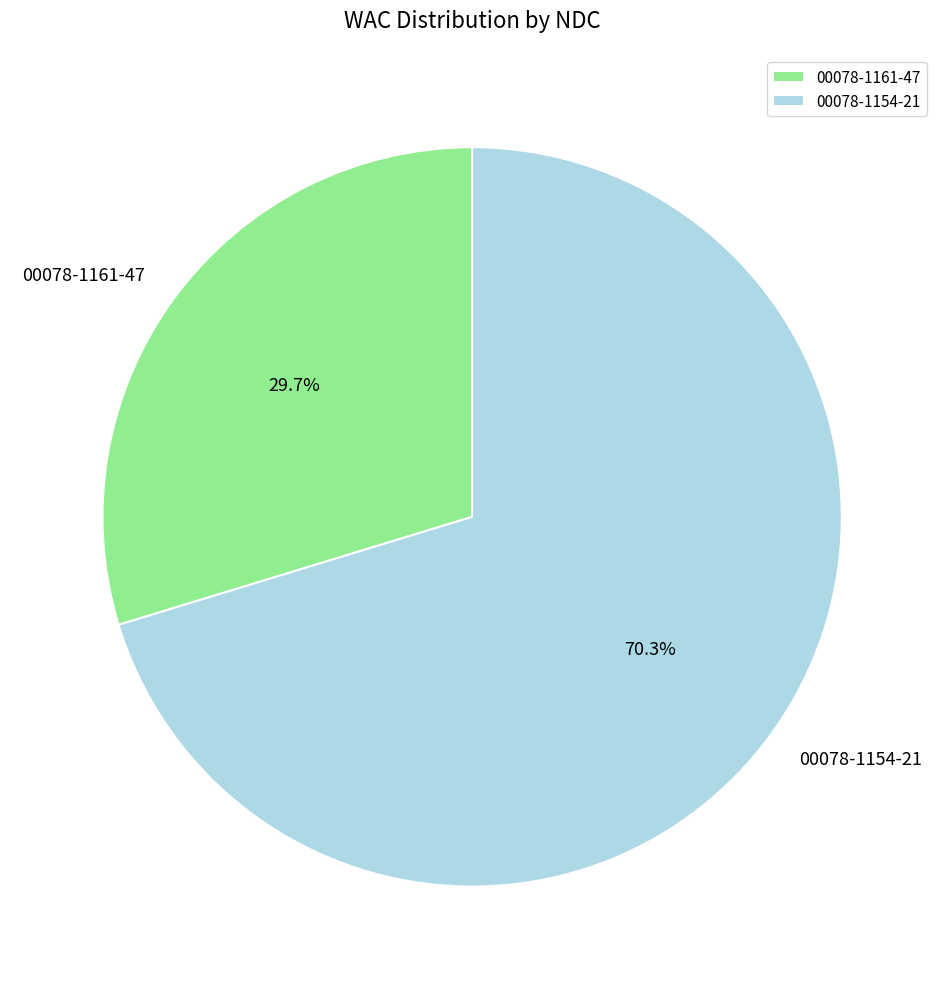

How many slices are in this pie chart?

2